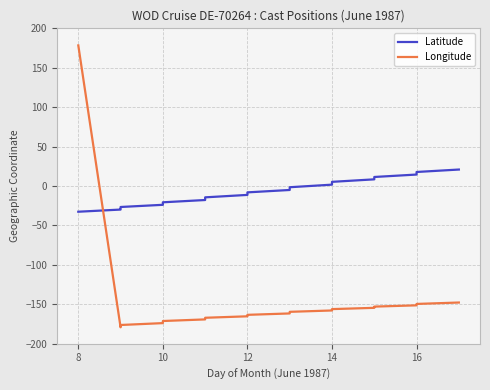

How many intersections are there between Longitude and Latitude?

1